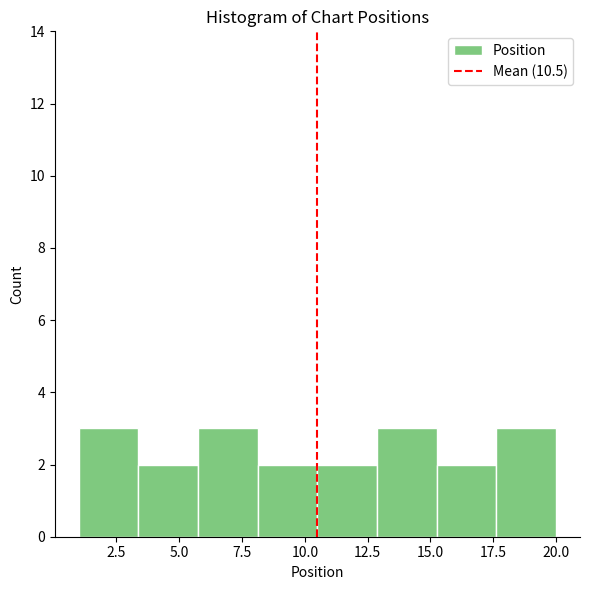

Reading left to right, transcribe this chart: for each bar, give the range it covers on the x-axis and its height. Neither the bar edges nor the heights are printed on the chart, so give them approximately, as read against the axes.

1.0 to 3.5: 3
3.5 to 6.0: 2
6.0 to 8.0: 3
8.0 to 10.5: 2
10.5 to 13.0: 2
13.0 to 15.5: 3
15.5 to 17.5: 2
17.5 to 20.0: 3